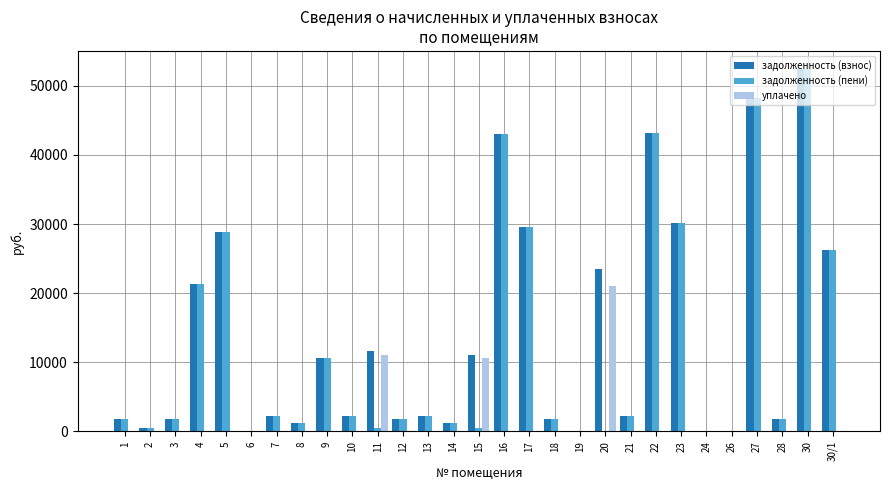

Are the bars grouped side by side (vs. stacked)?

Yes